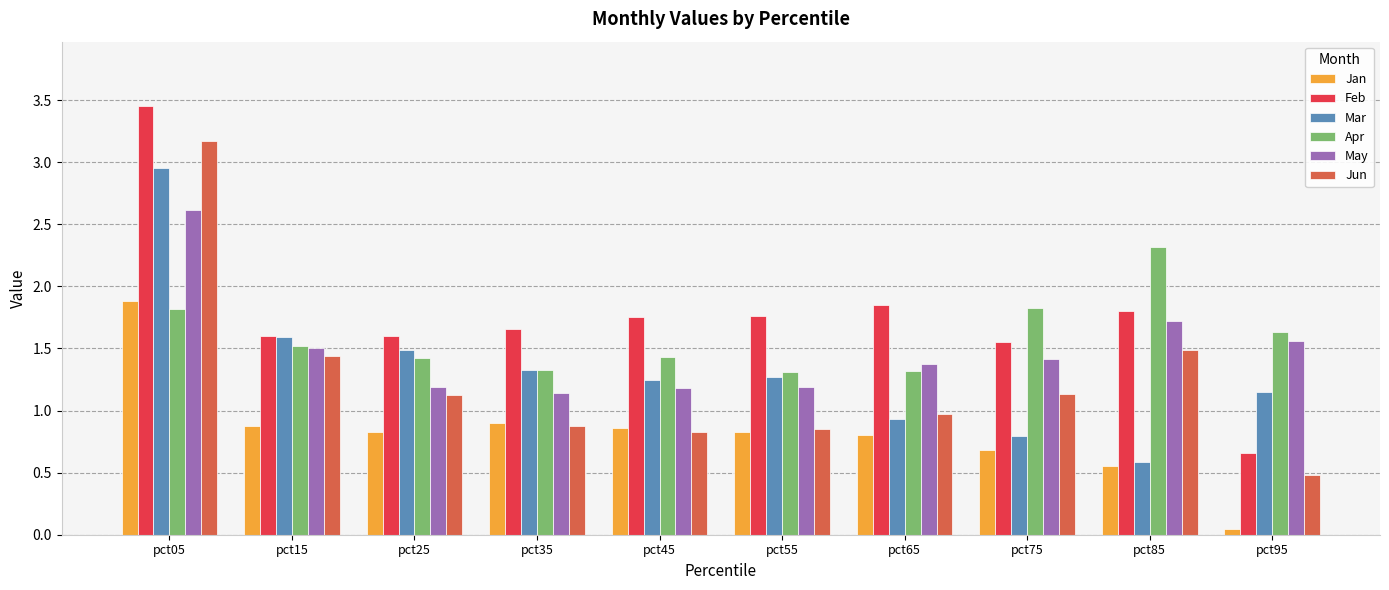

Is the value of Mar at pct45 greater than the value of Apr at pct25?

No